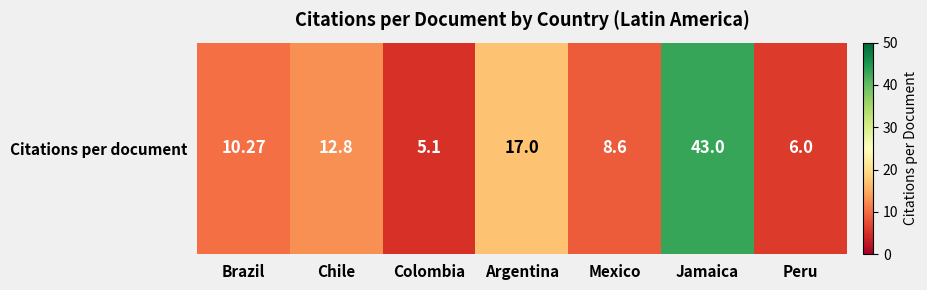

Which category has the lowest value across all series?

Colombia